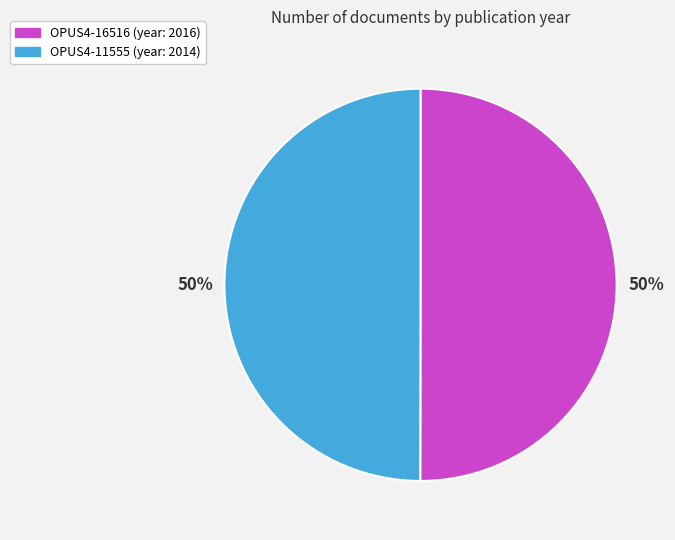

How many slices are in this pie chart?

2